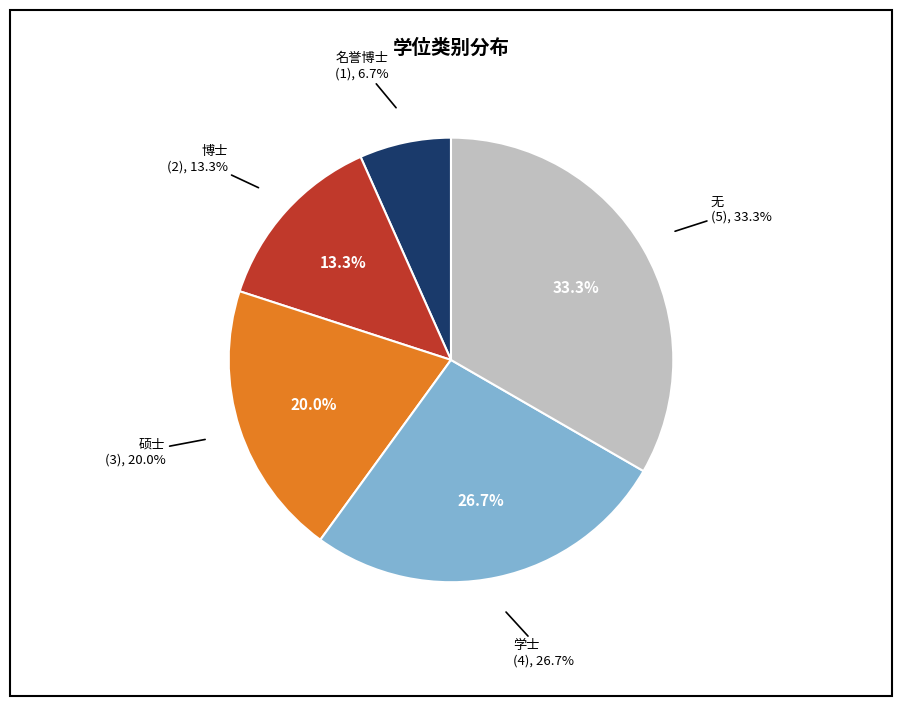

Is there a majority slice in this chart?

No